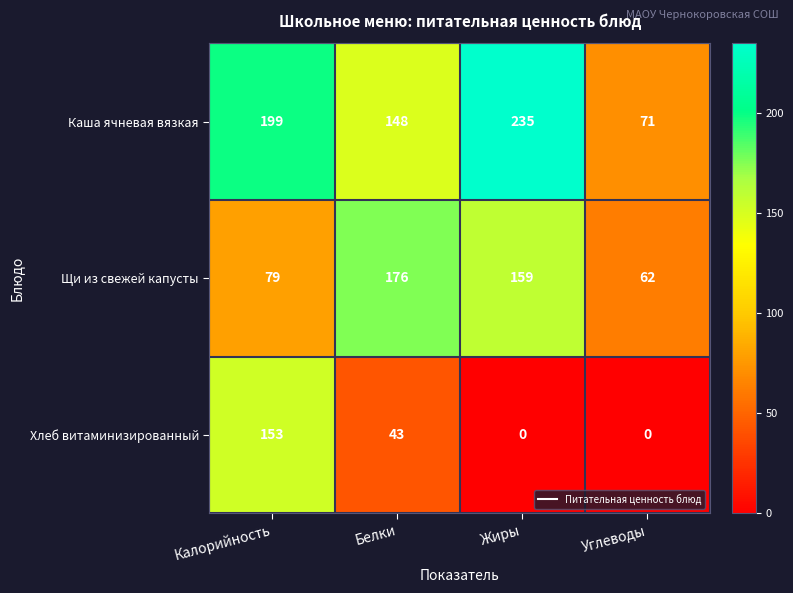

Reading right to left, extract all data points from this chart.

Каша ячневая вязкая: 71	235	148	199
Щи из свежей капусты: 62	159	176	79
Хлеб витаминизированный: 0	0	43	153